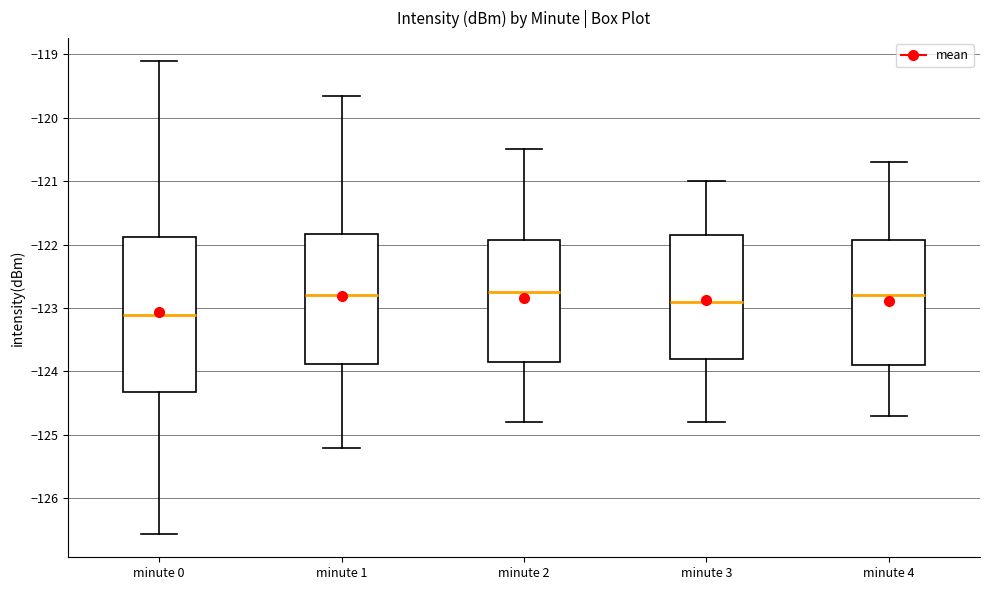

Which box has the lowest median line?

minute 0